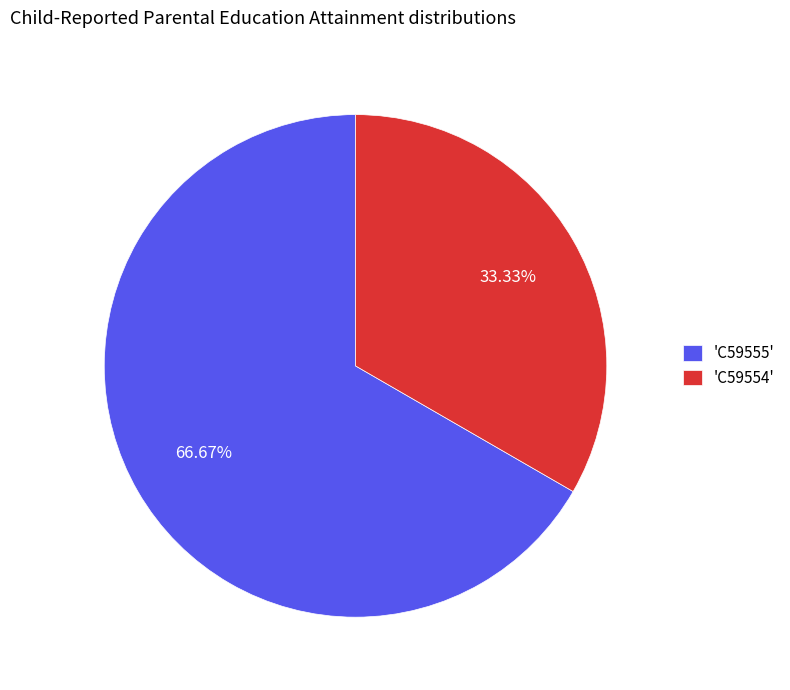

Which has a higher value, 'C59554' or 'C59555'?

'C59555'